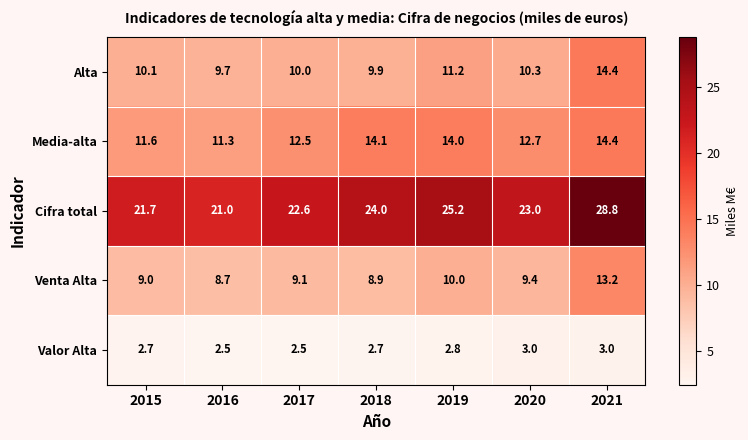

Which series has the widest spread of values?

Cifra total